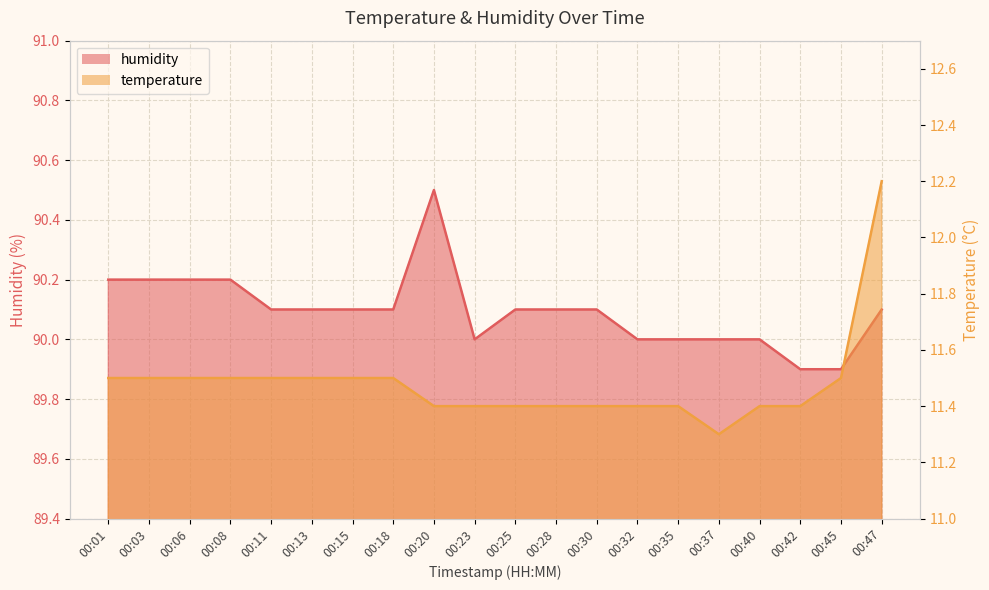

Count the number of data series in this chart.

2